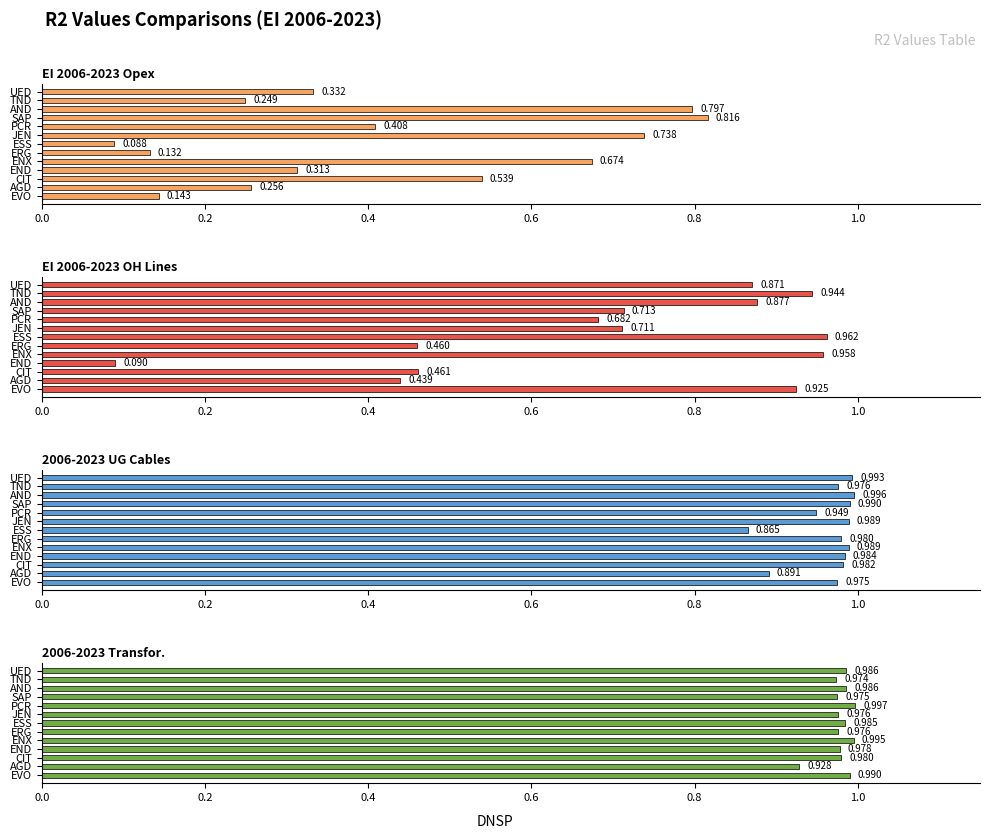

What is the lowest value of the EI 2006-2023 OH Lines series?

0.1